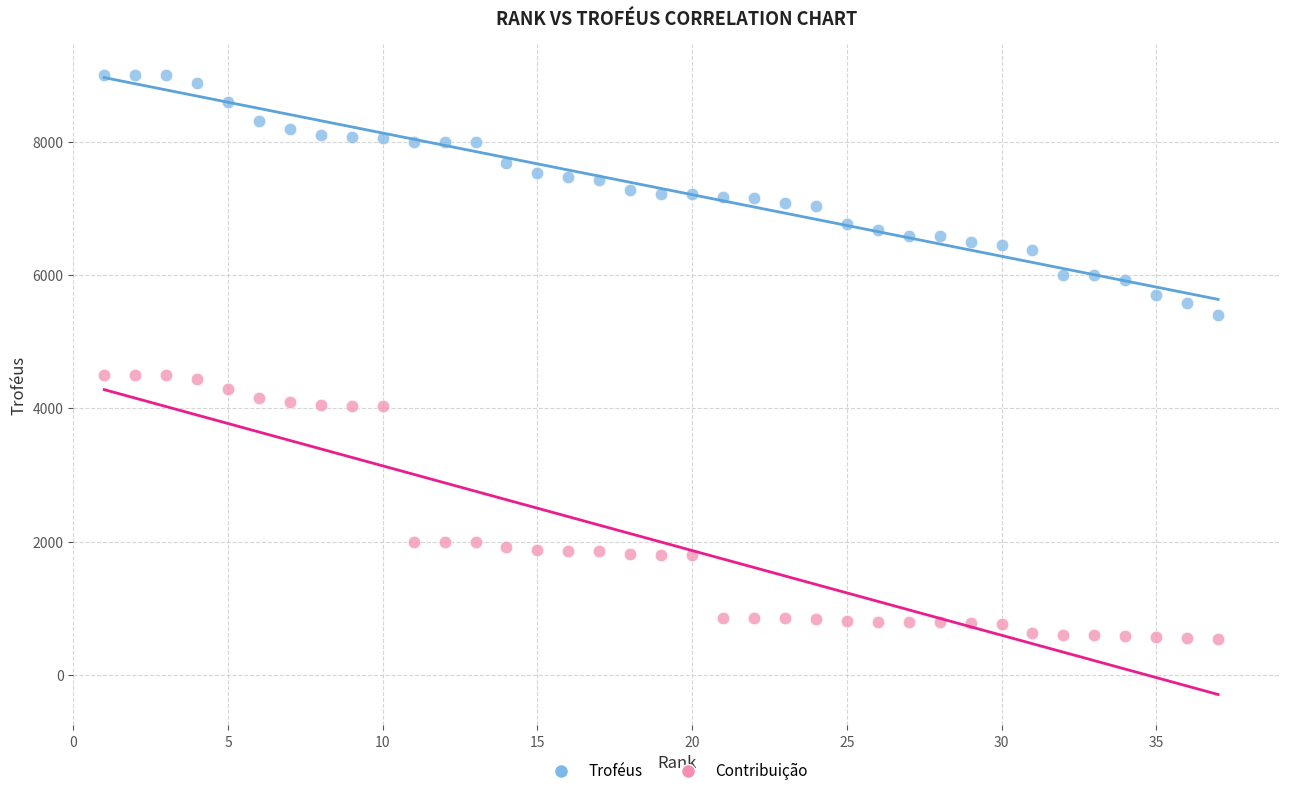

Which series reaches the minimum Y coordinate?

Contribuição